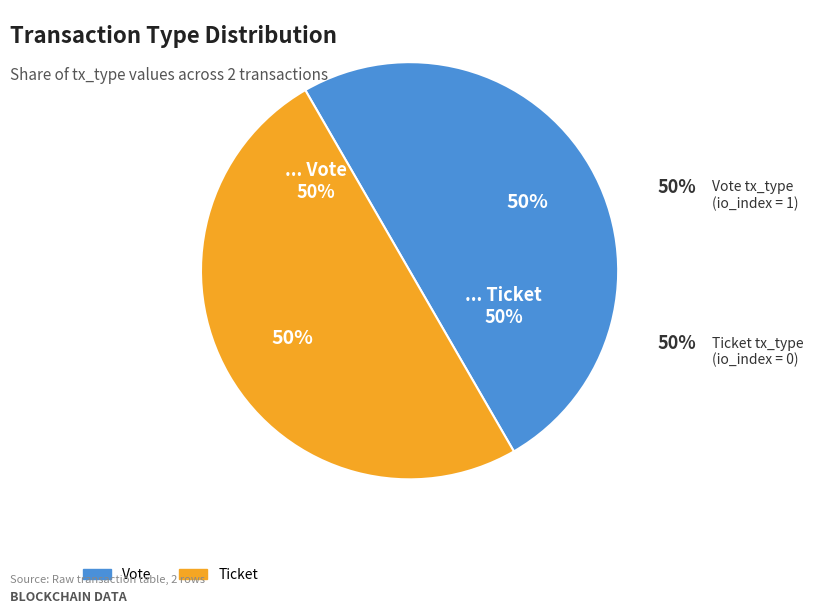

What is the largest slice in the pie chart?

Vote (io_index=1)